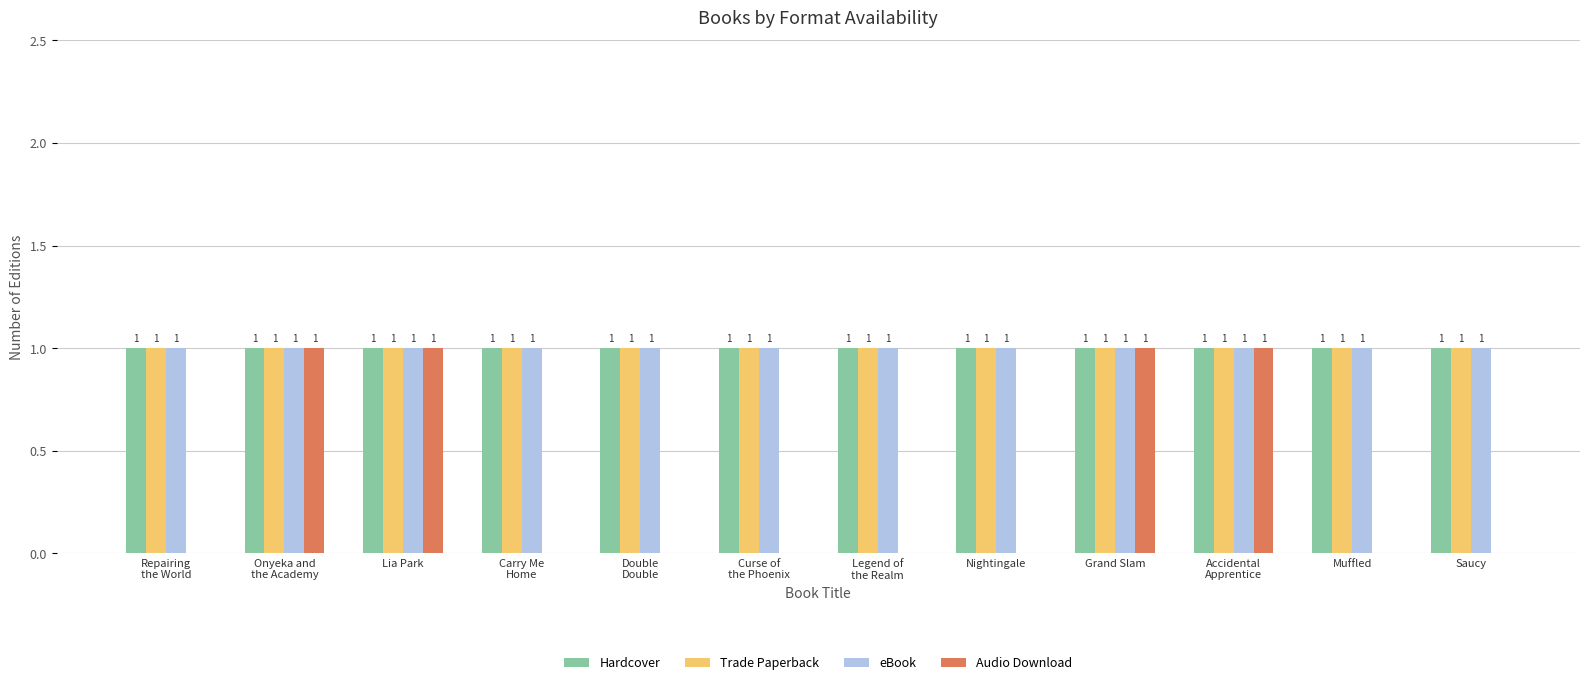

What is the average value of the Trade Paperback series?

1